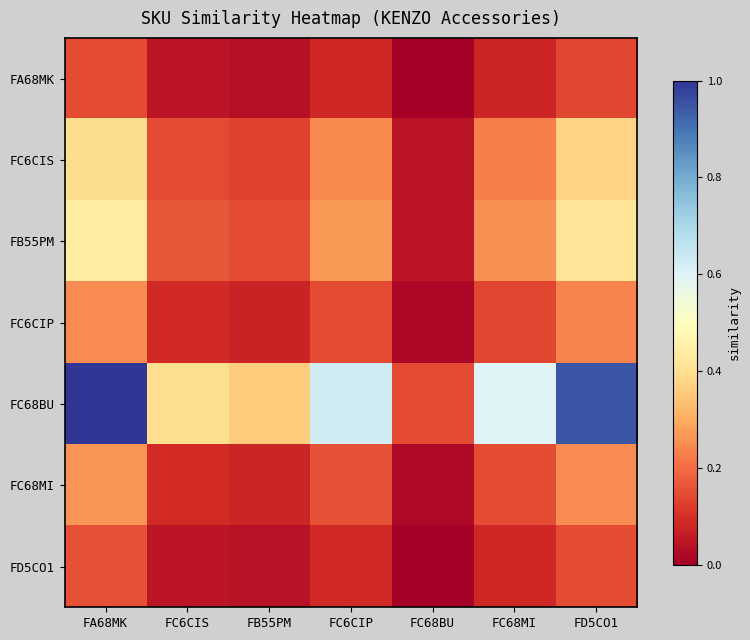

Which series has the largest total across all categories?

FC68BU